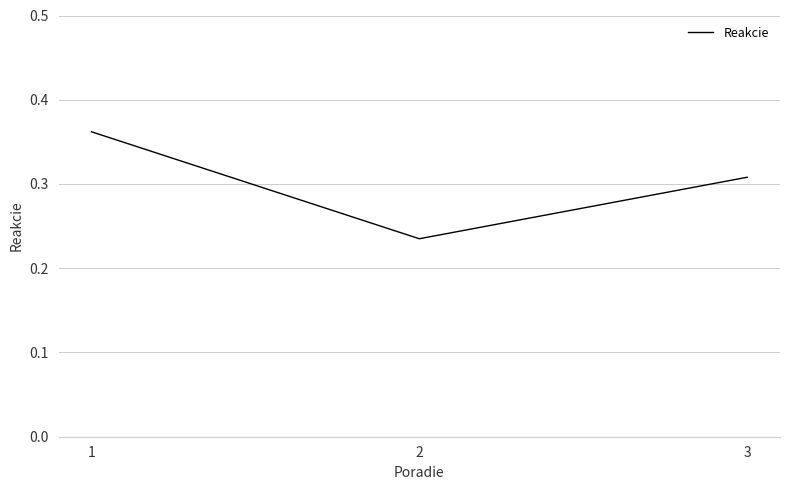

Rank the categories by value from lowest to highest.

2, 3, 1